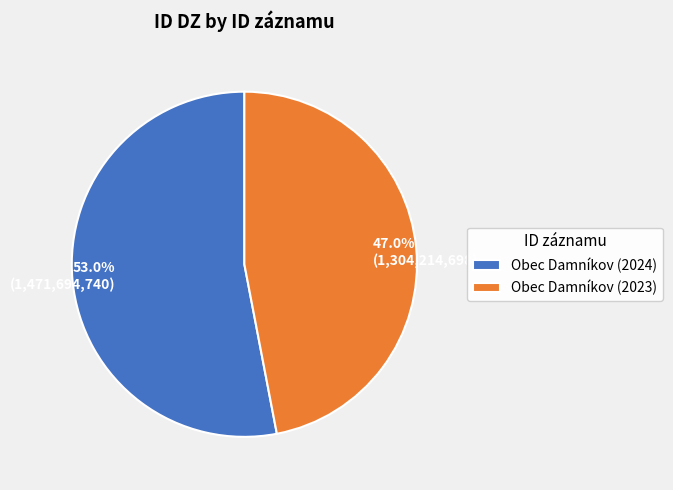

Is the sum of Obec Damníkov (2023) and Obec Damníkov (2024) greater than half?

Yes